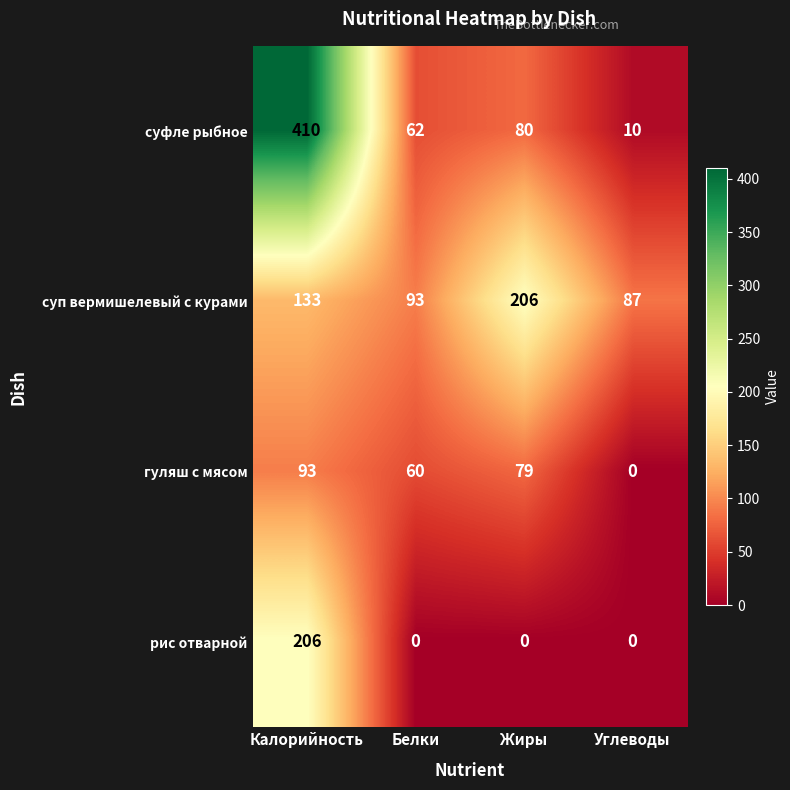

What is the total value across all series at Углеводы?

97